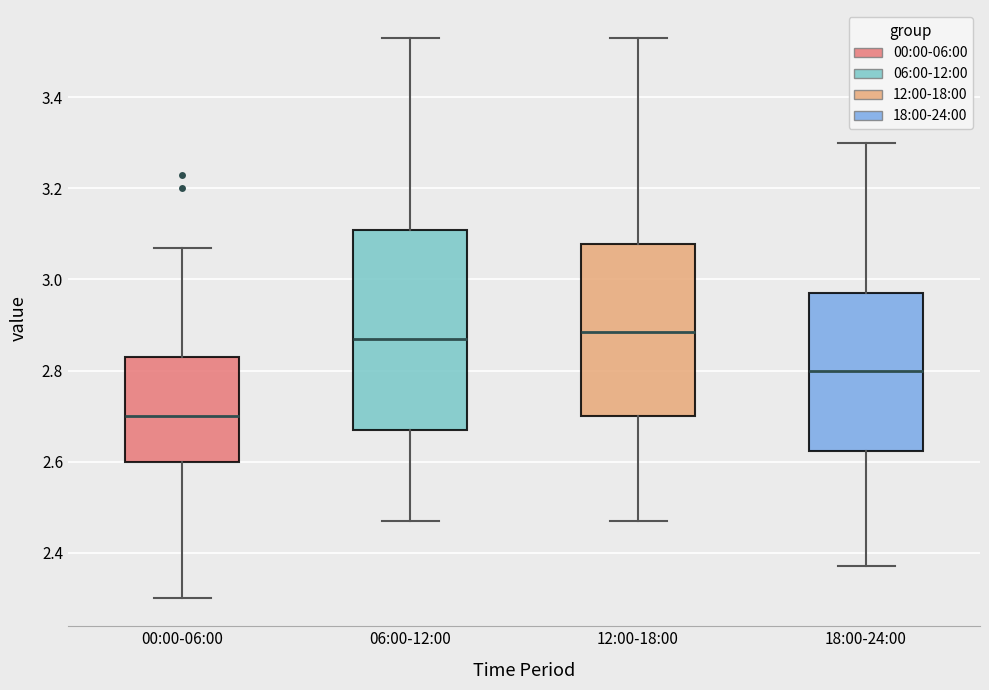

Comparing the boxes themselves (not the whiskers), which one is the tallest?

06:00-12:00